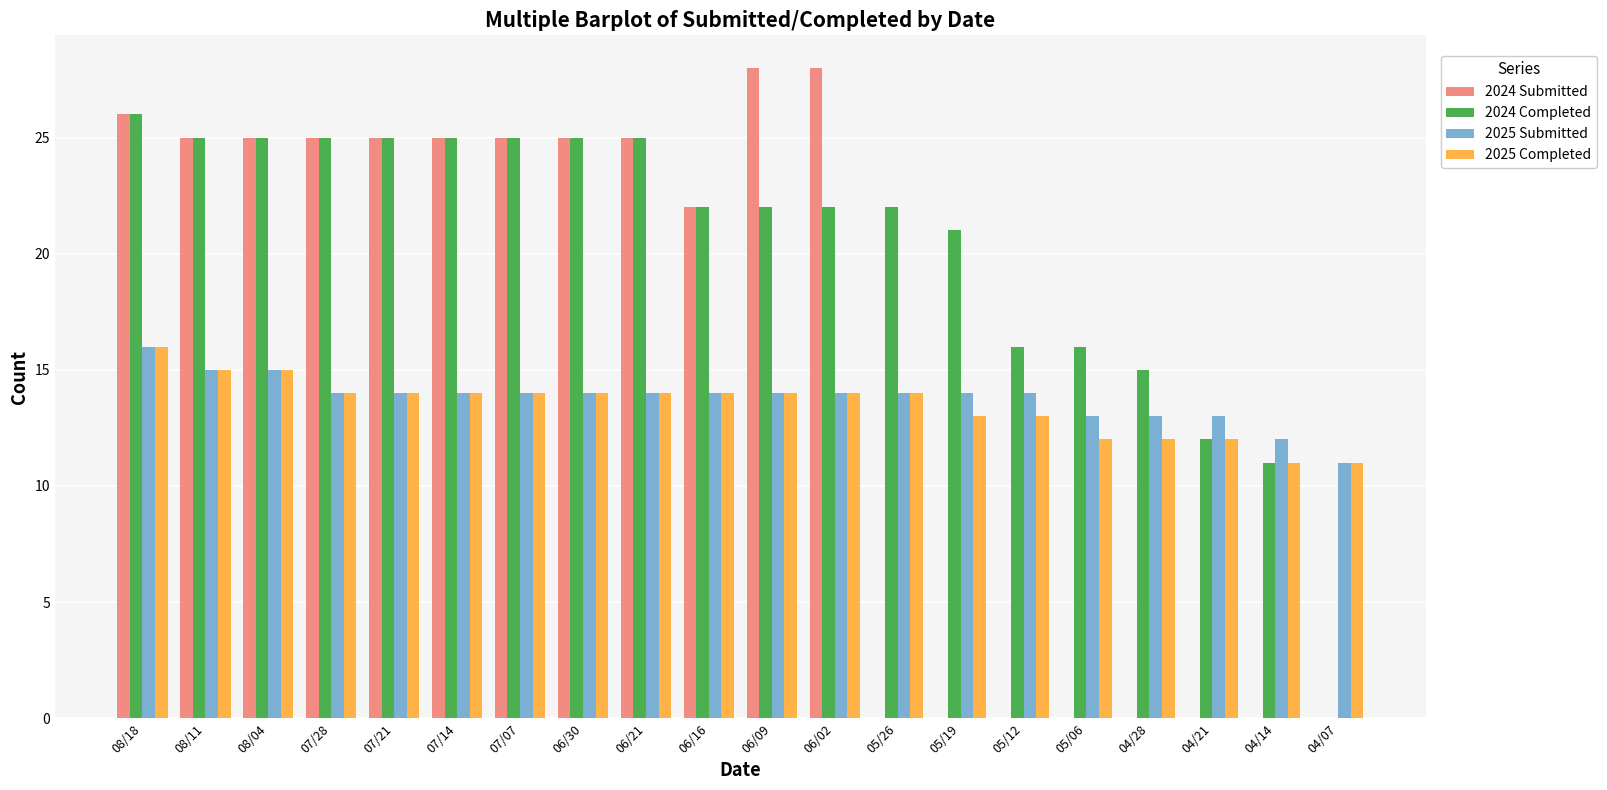

The value of 2024 Completed at 07/07 is 25. True or false?

True